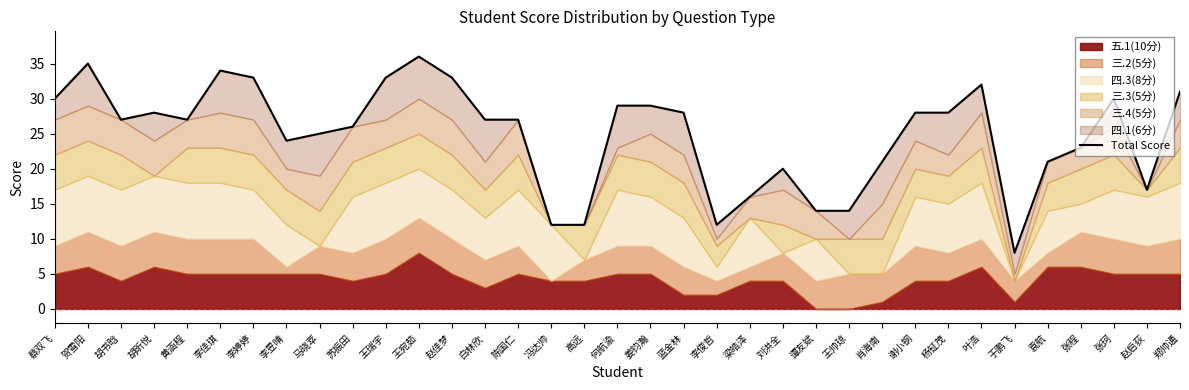

Is it true that the value at 蔡双飞 is 52?

False